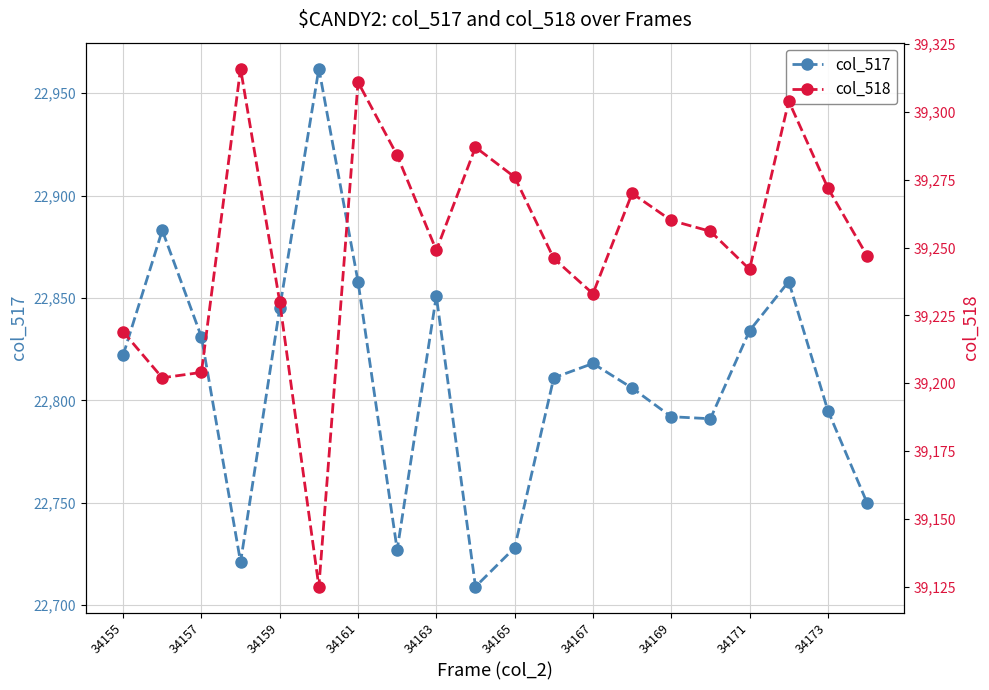

True or false: col_517 has a value of 22728 at 34165.

True